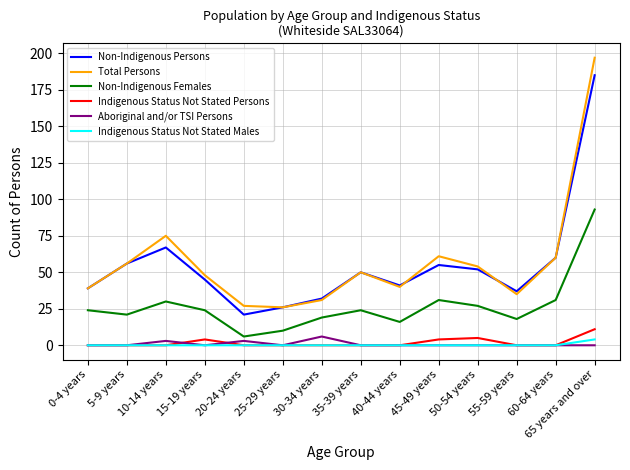

What is the approximate value of Non-Indigenous Persons at 60-64 years, to the nearest 10?

60